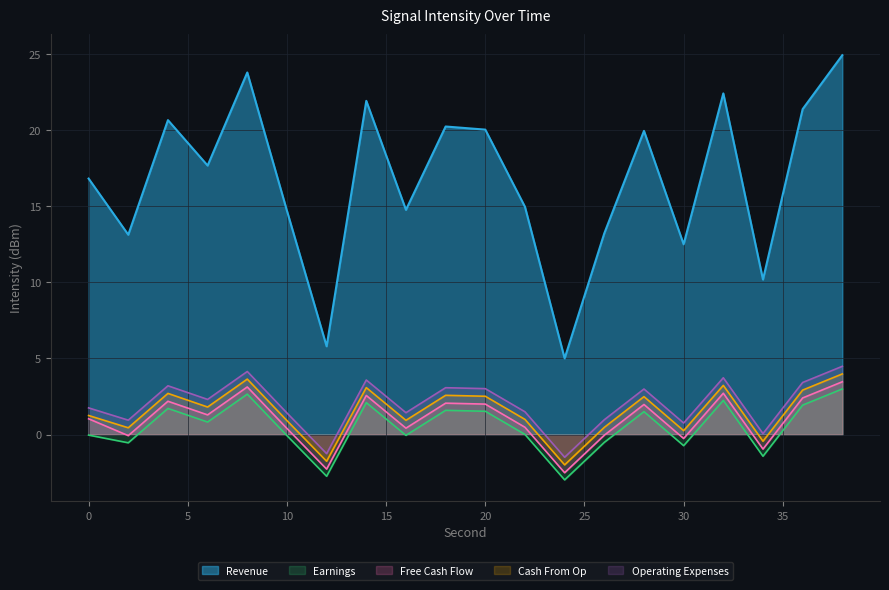

In Operating Expenses, how many points are higher than both neighbors (excluding endpoints)?

6